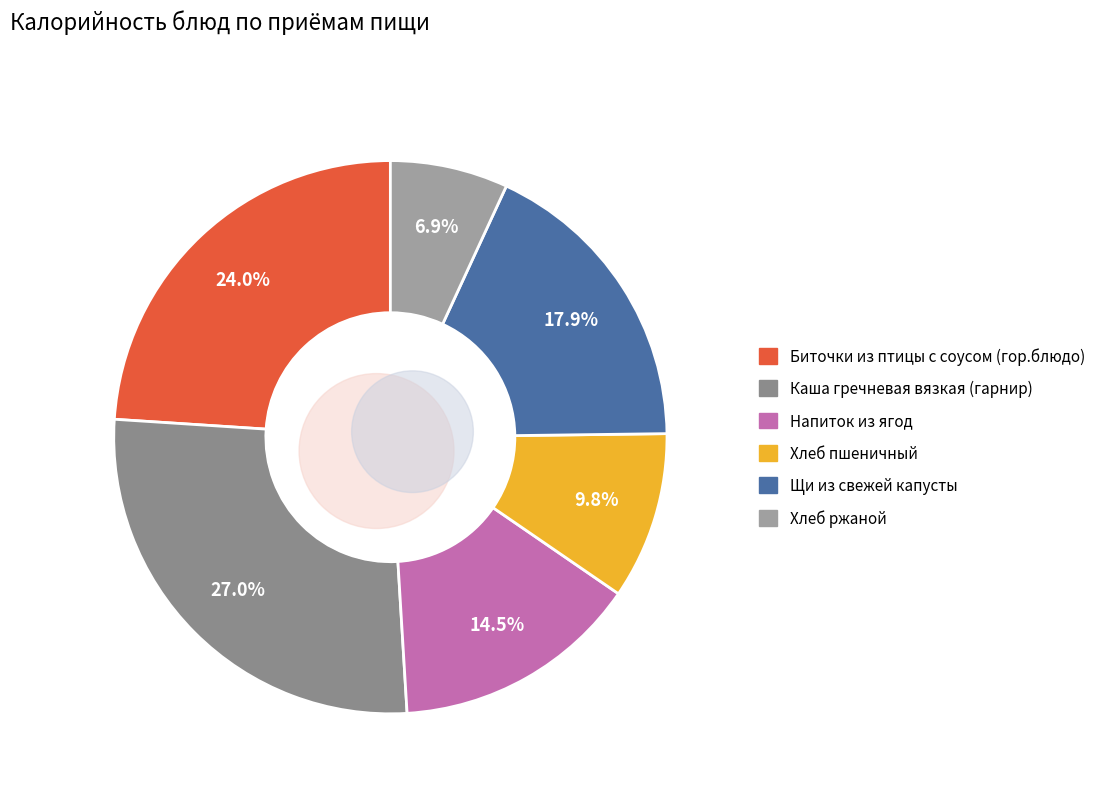

How many segments does this pie chart have?

6